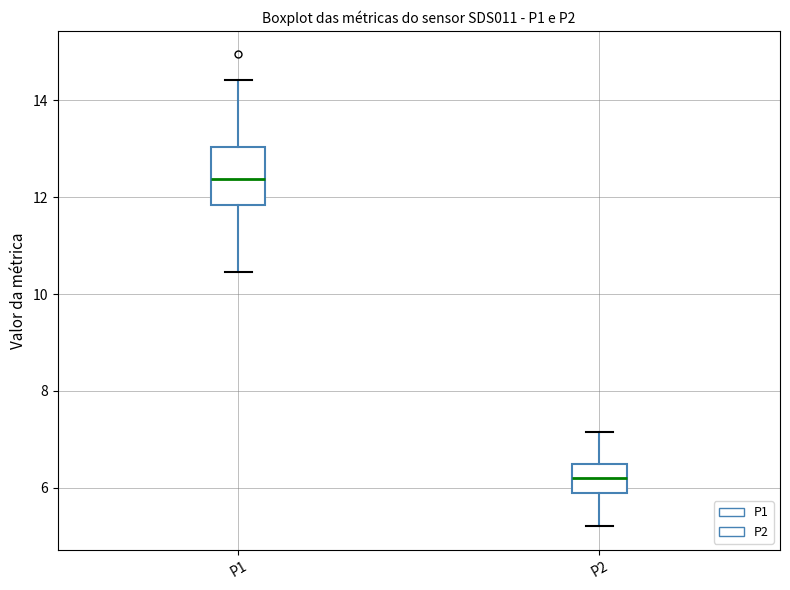

Comparing the boxes themselves (not the whiskers), which one is the tallest?

P1